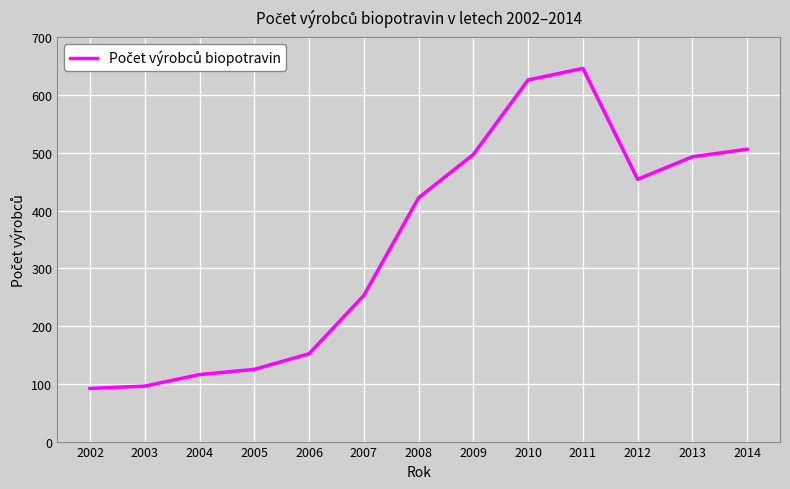

Approximately how many times larger is the value at 2008 compared to 2003?

4.4